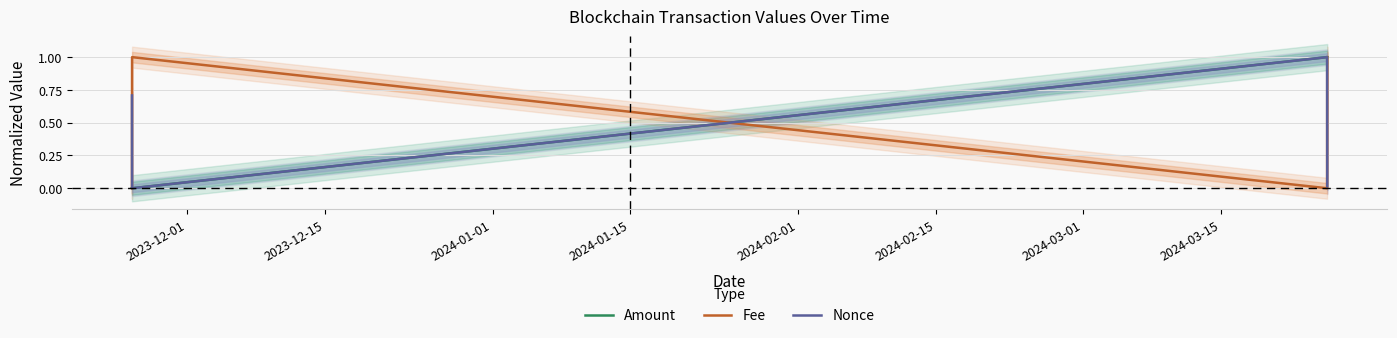

How many times do Fee and Nonce cross each other?

3